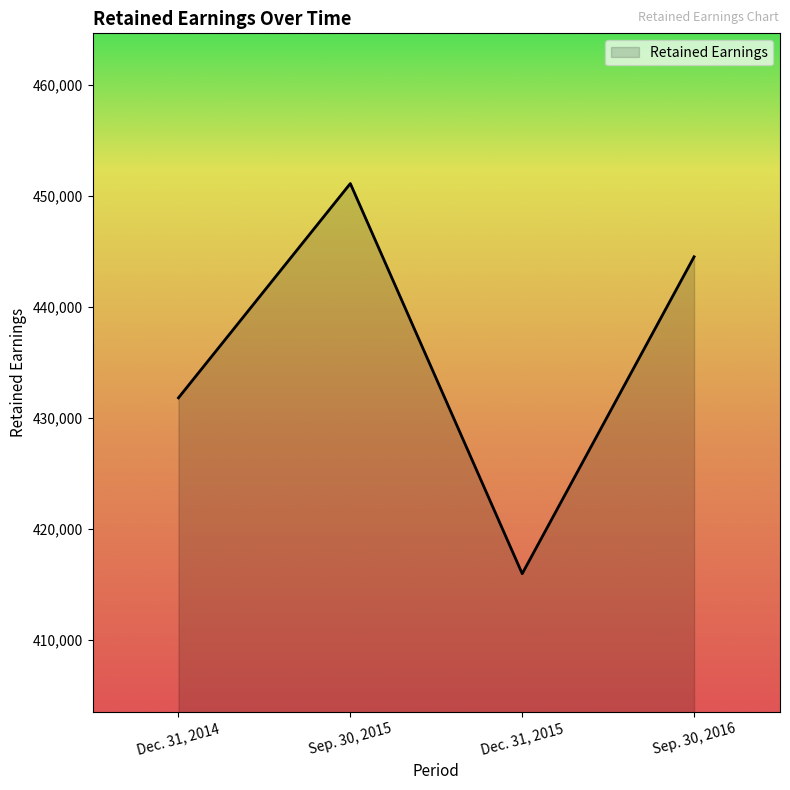

What position from the left is Sep. 30, 2016?

4